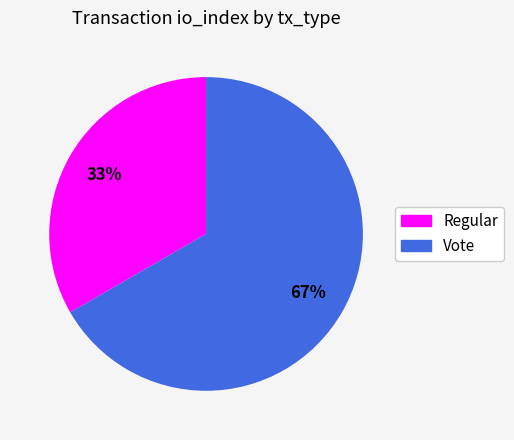

To the nearest percent, what is the average slice percentage?

50%